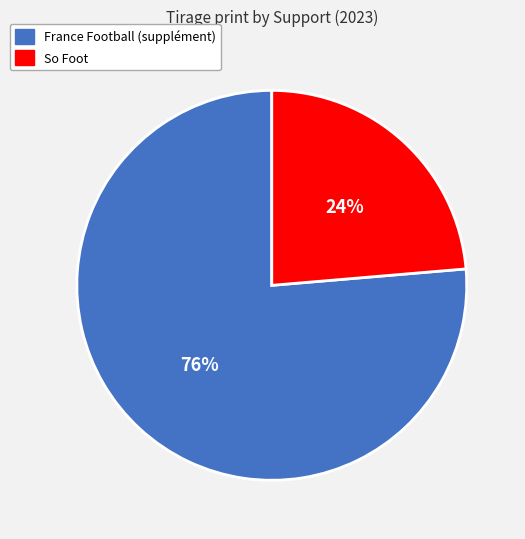

Combined, do France Football (supplément) and So Foot account for over 50%?

Yes